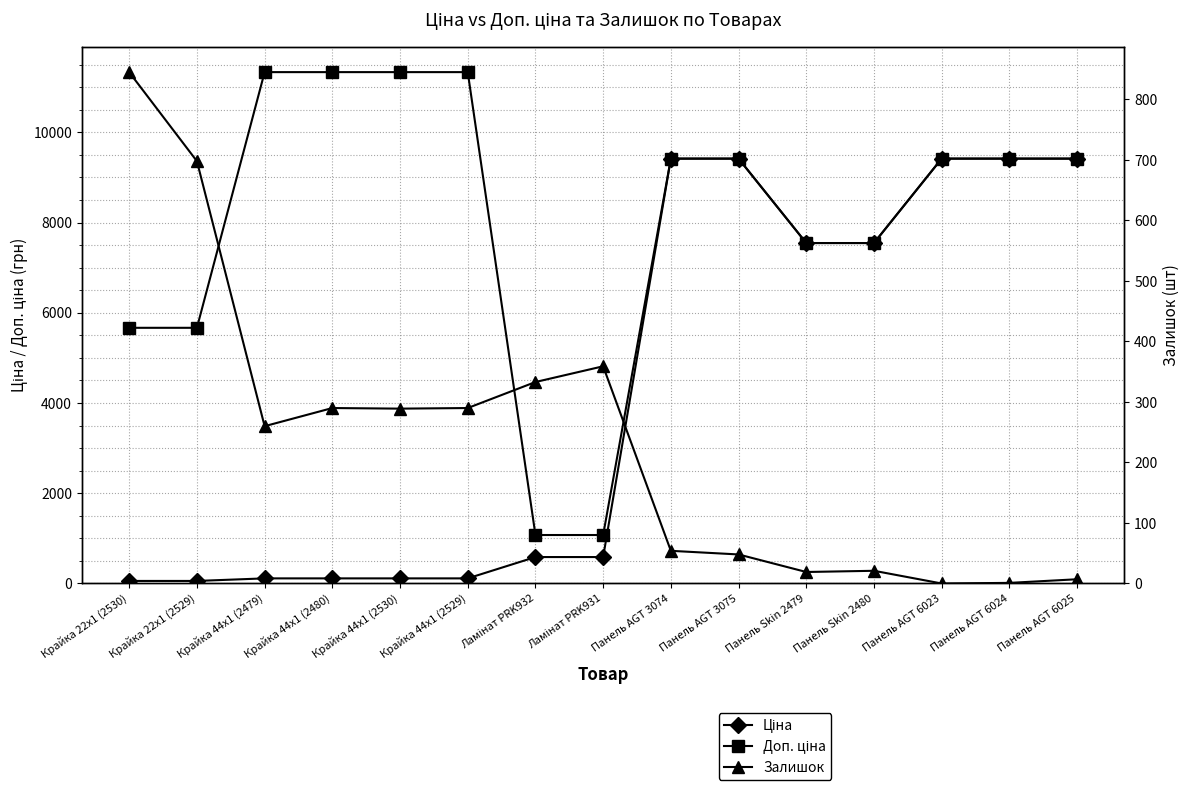

Reading left to right, extract all data points from this chart.

Ціна: 56.7	56.7	113.3	113.3	113.3	113.3	586.0	586.0	9416.9	9416.9	7545.9	7545.9	9416.9	9416.9	9416.9
Доп. ціна: 5667.0	5667.0	11334.0	11334.0	11334.0	11334.0	1074.5	1074.5	9416.9	9416.9	7545.9	7545.9	9416.9	9416.9	9416.9
Залишок: 845.0	698.0	260.0	290.0	289.0	290.0	333.0	359.0	54.0	48.0	19.0	21.0	0.0	1.0	7.0